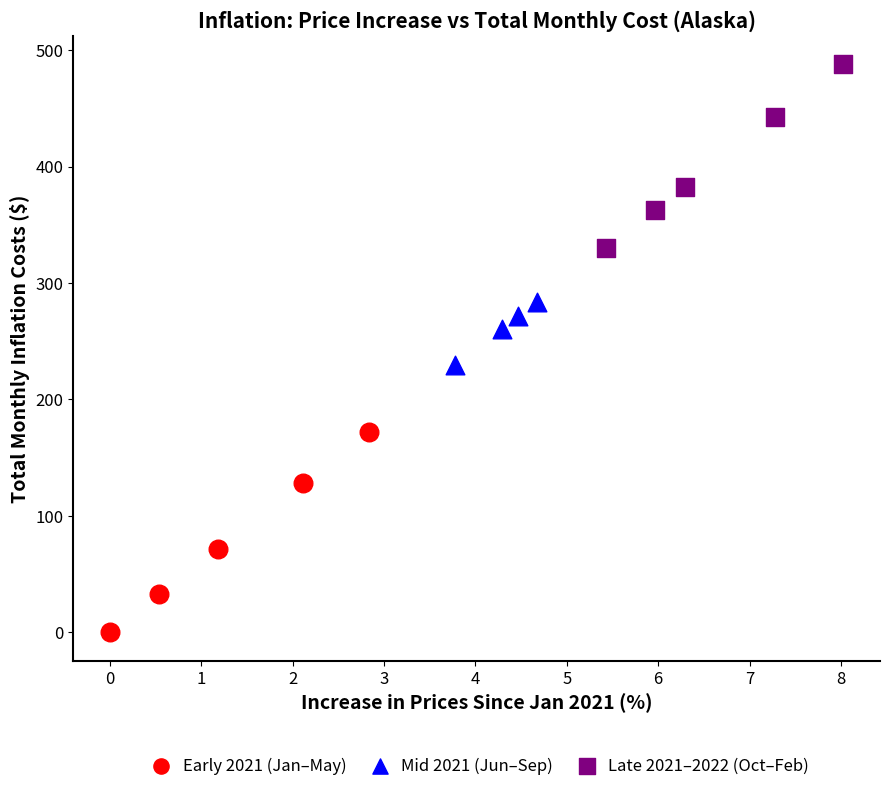

What are all the series names shown in the legend?

Early 2021 (Jan–May), Mid 2021 (Jun–Sep), Late 2021–2022 (Oct–Feb)